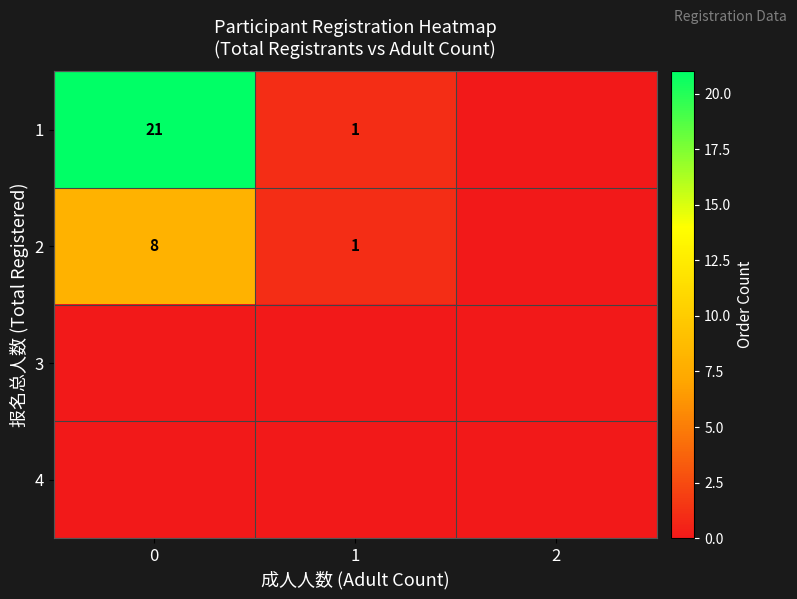

The value of 1 at 1 is 0. True or false?

False